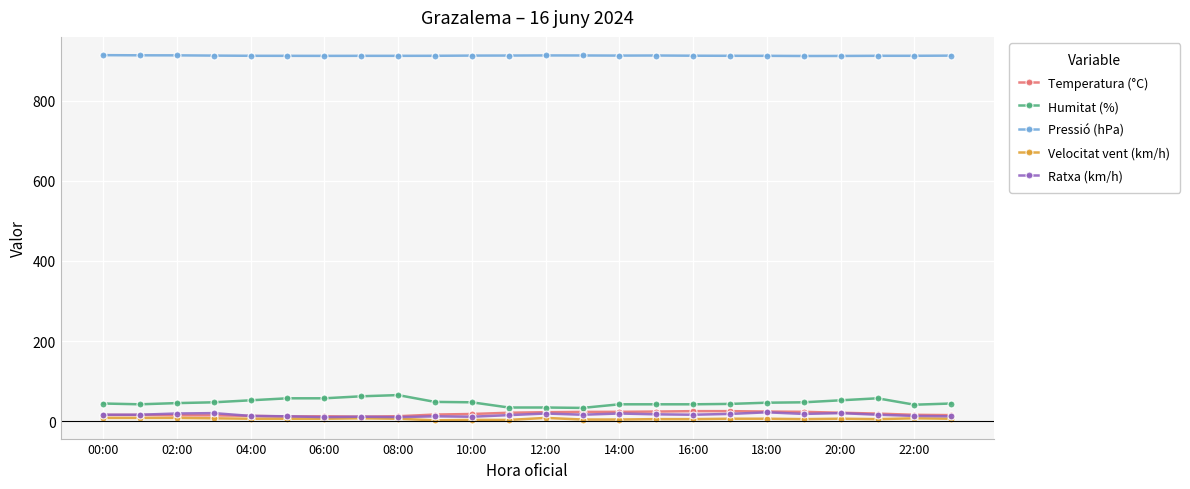

True or false: Humitat (%) and Pressió (hPa) intersect in this chart.

False